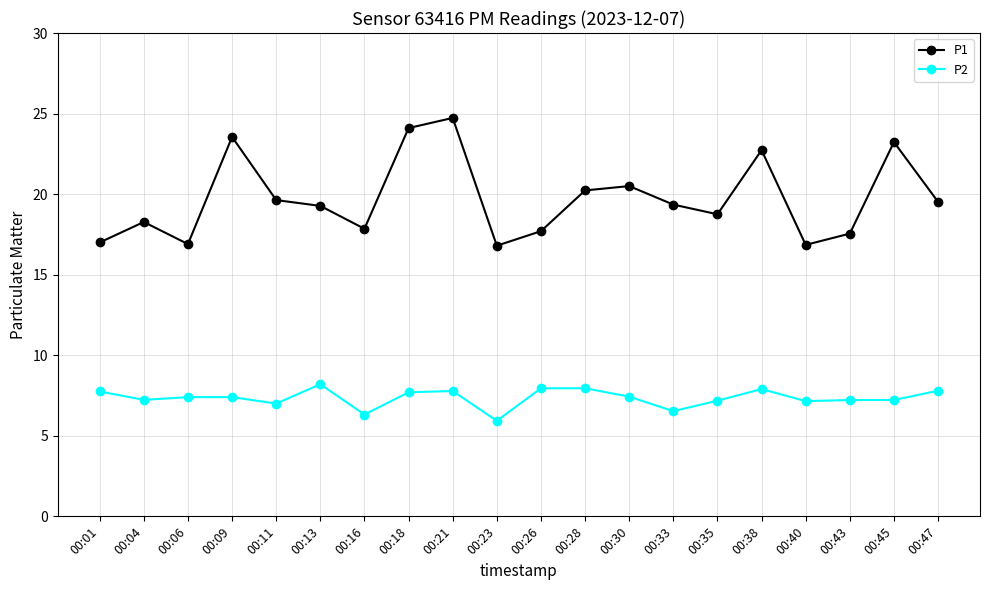

True or false: P2 and P1 intersect in this chart.

False